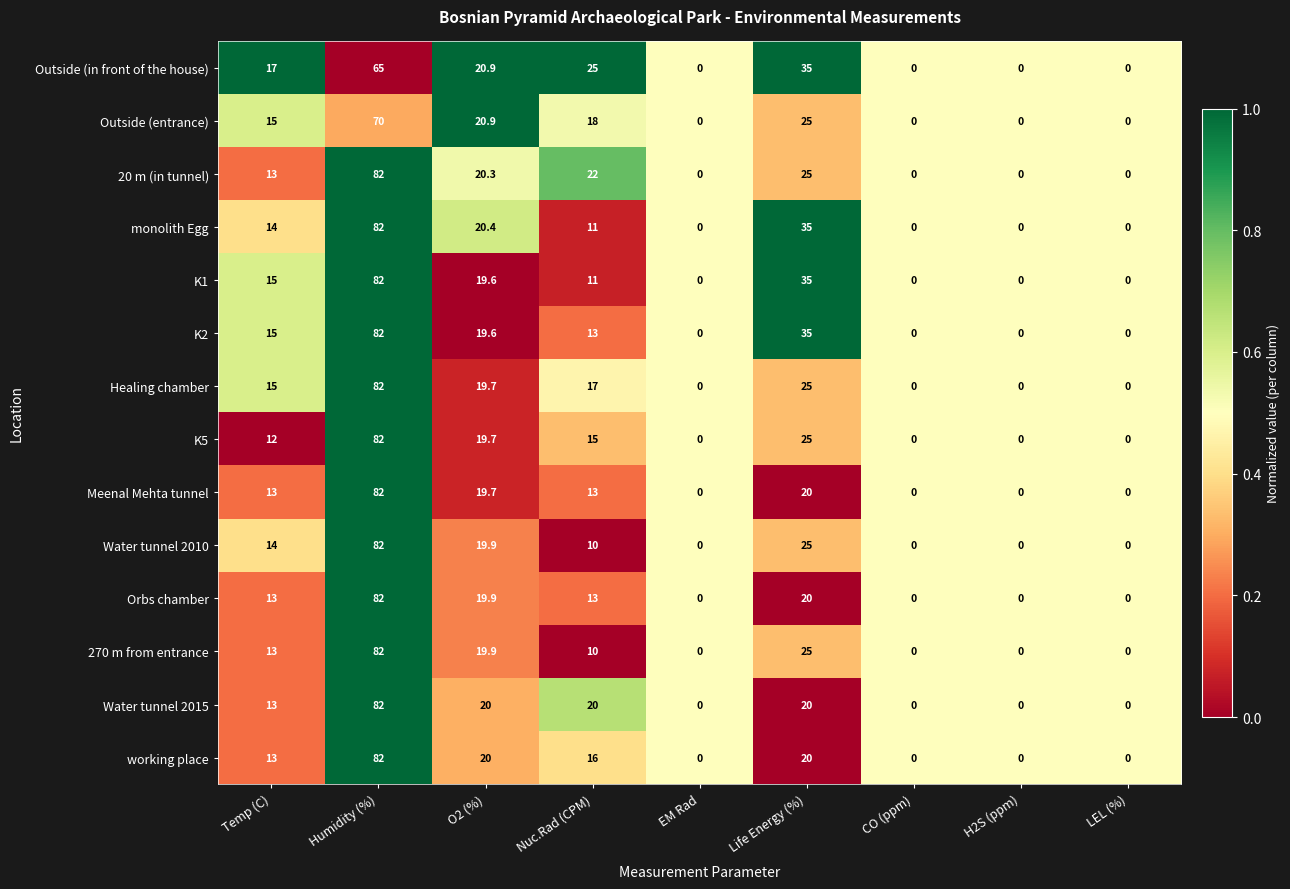

Is the value of Orbs chamber at Humidity (%) greater than the value of Water tunnel 2015 at Temp (C)?

Yes